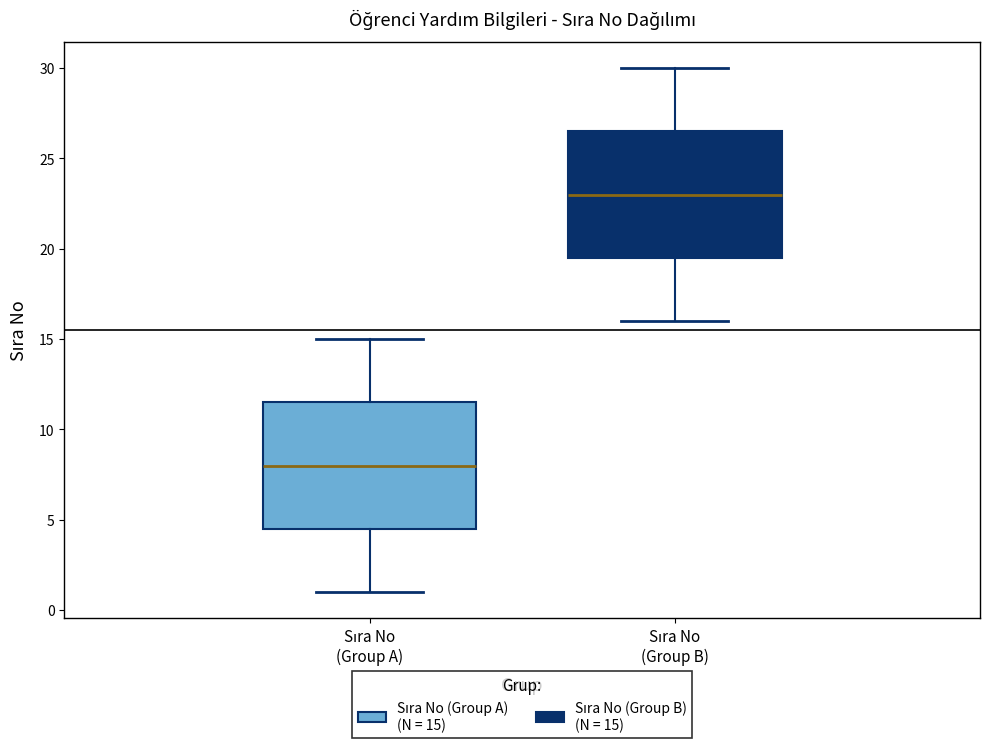

Which box has the highest median line?

Sıra No (Group B)